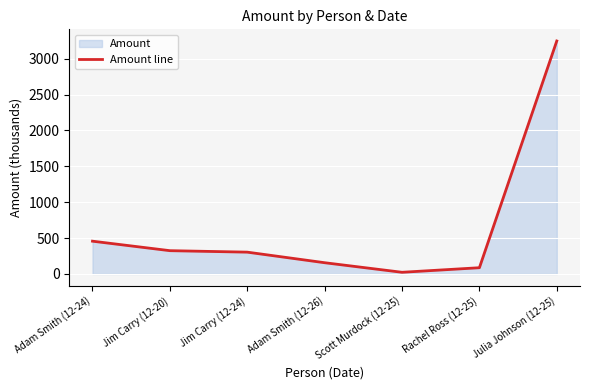

List the labels in order of value, smallest first.

Scott Murdock (12-25), Rachel Ross (12-25), Adam Smith (12-26), Jim Carry (12-24), Jim Carry (12-20), Adam Smith (12-24), Julia Johnson (12-25)